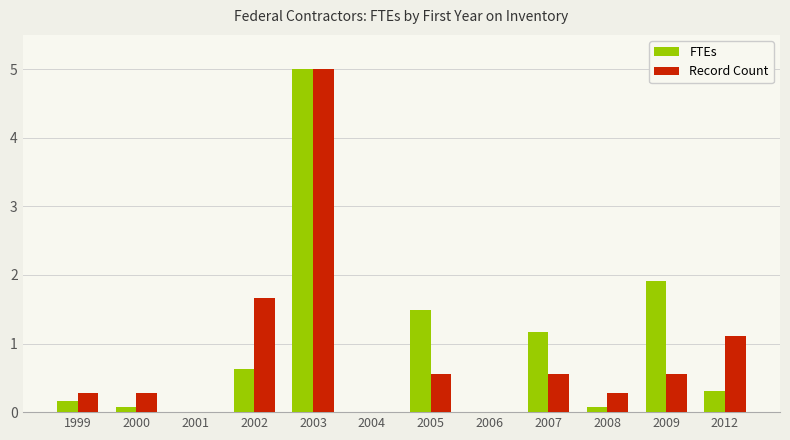

Reading left to right, list all the values displayed in this chart.

FTEs: 1999=0.2	2000=0.1	2001=0.0	2002=0.6	2003=5.0	2004=0.0	2005=1.5	2006=0.0	2007=1.2	2008=0.1	2009=1.9	2012=0.3
Record Count: 1999=0.3	2000=0.3	2001=0.0	2002=1.7	2003=5.0	2004=0.0	2005=0.6	2006=0.0	2007=0.6	2008=0.3	2009=0.6	2012=1.1